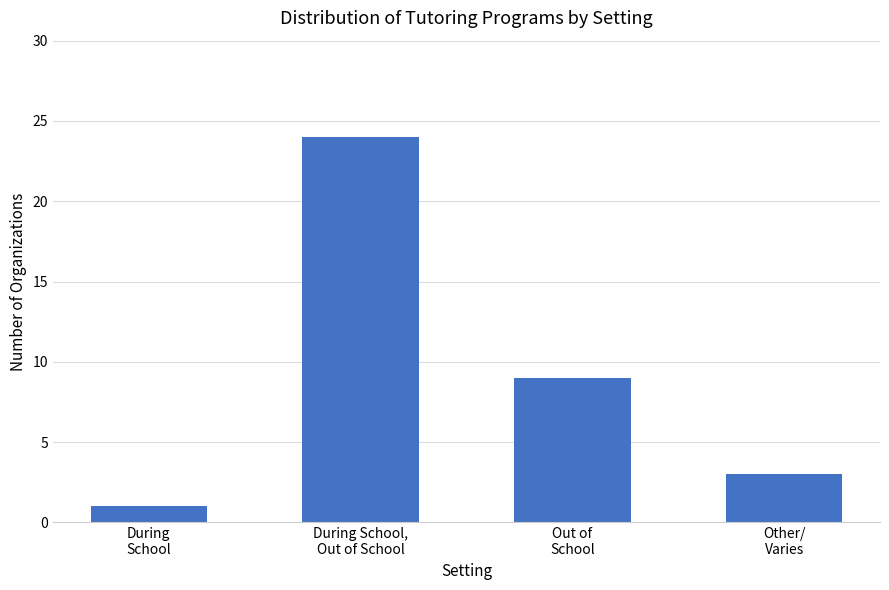

Where does the data first go above 9?

During School,
Out of School